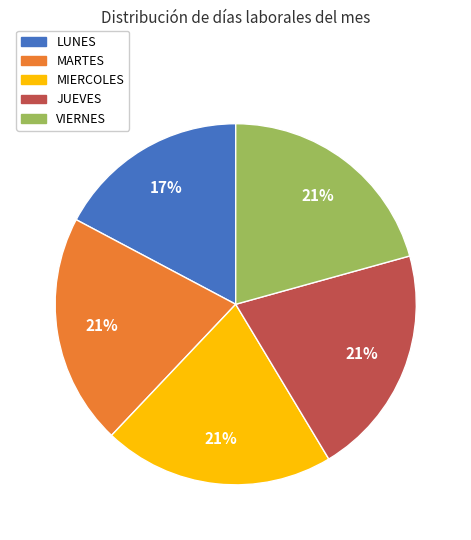

What is the smallest slice in the pie chart?

LUNES